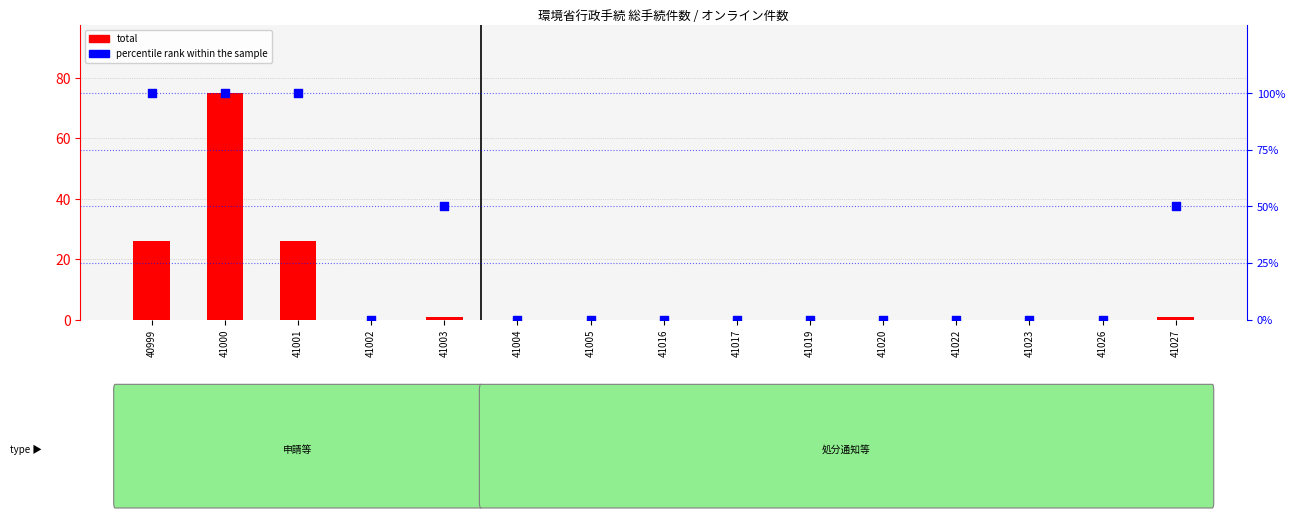

Which series has the largest Y range (max minus min)?

percentile rank within the sample